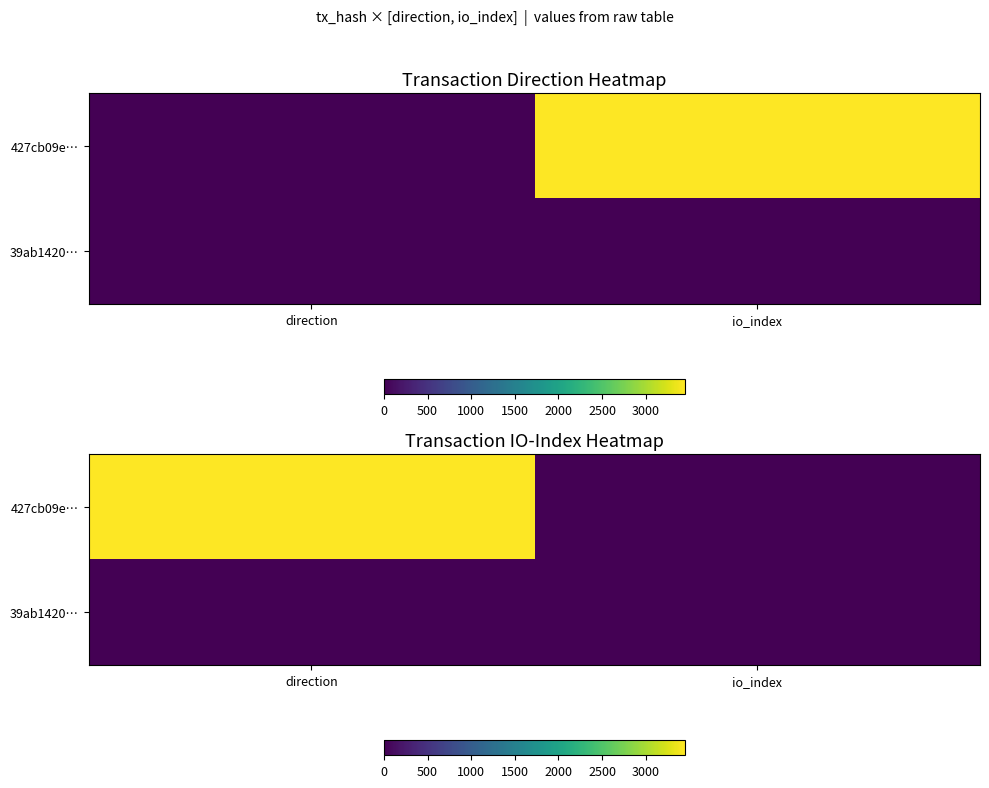

What is the smallest value displayed?

-1